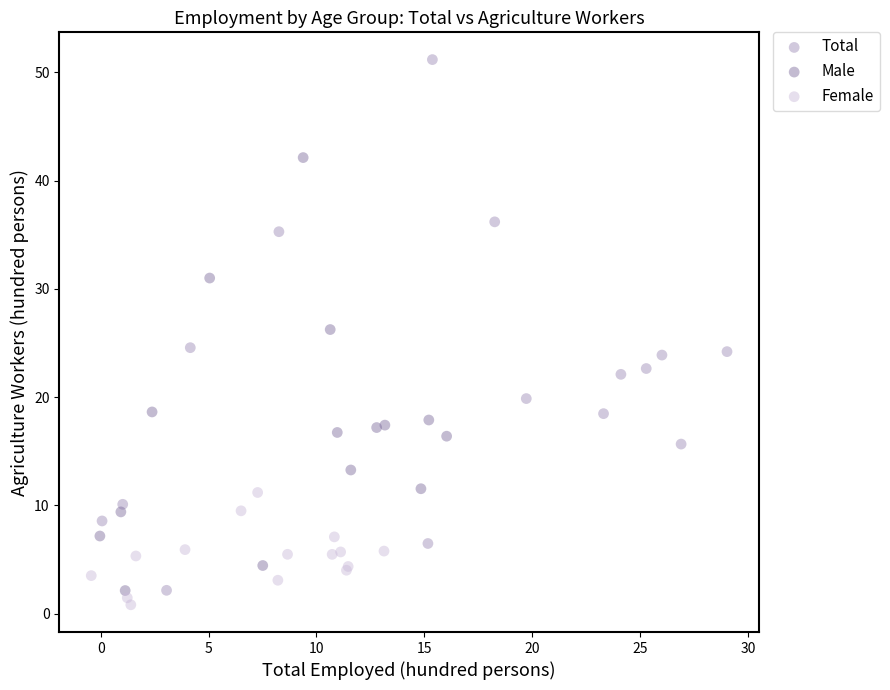

Which series has the widest spread of Y values?

Total